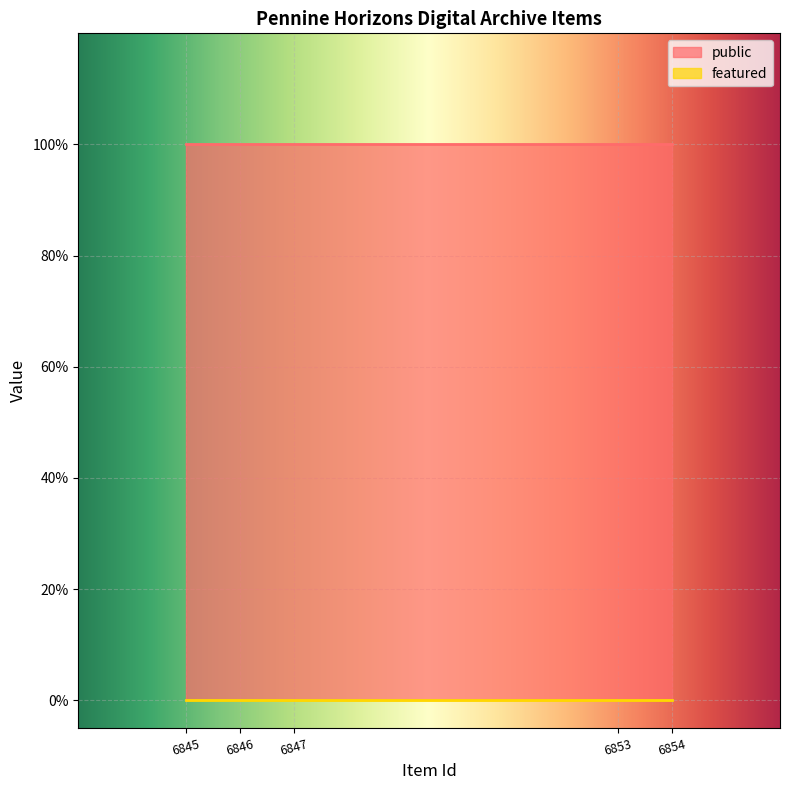

Rank the series at 6846 from lowest to highest value.

featured, public